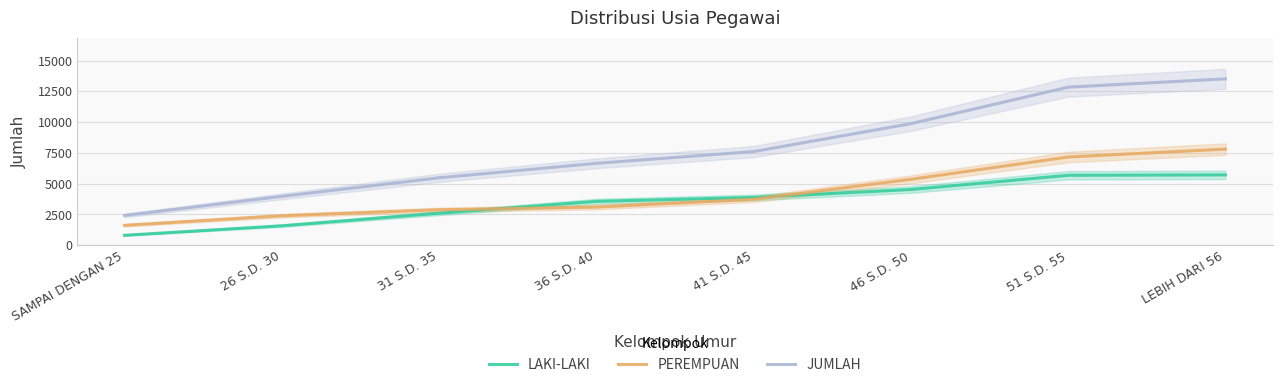

True or false: JUMLAH and PEREMPUAN cross at least once.

False